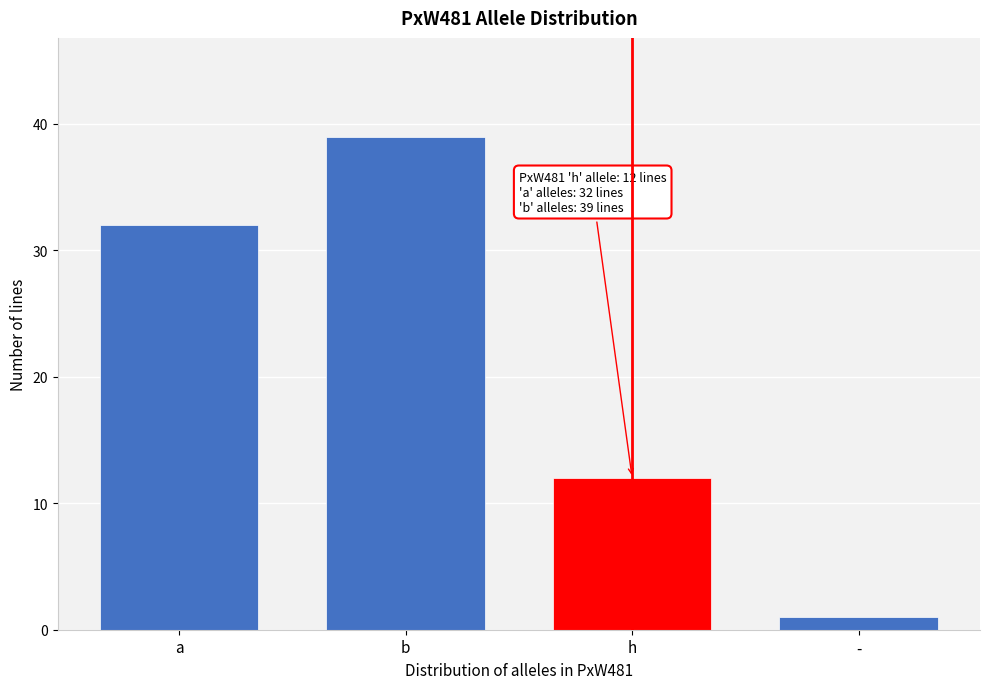

Reading left to right, what are all the values shown in this chart?

32	39	12	1